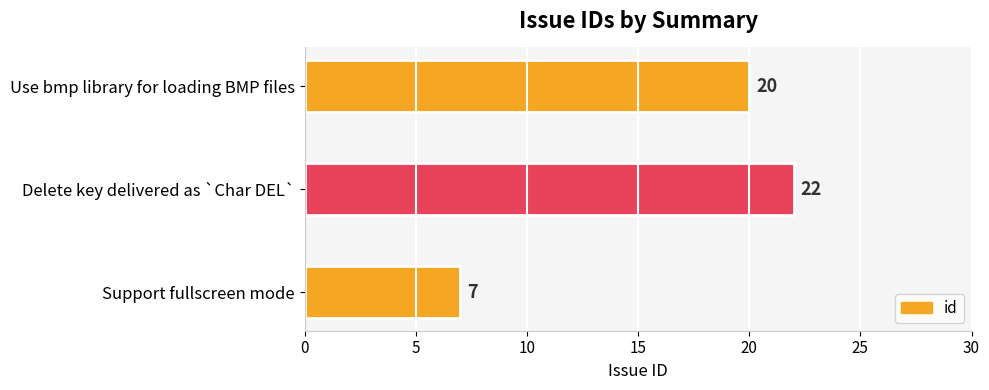

What is the difference between the maximum and minimum values?

15